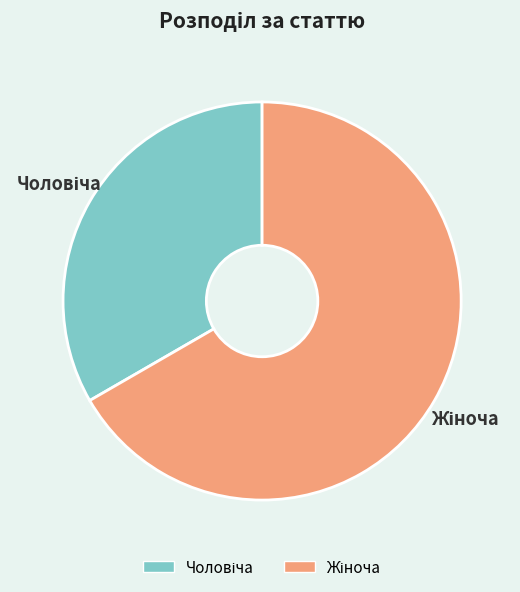

Is there a majority slice in this chart?

Yes